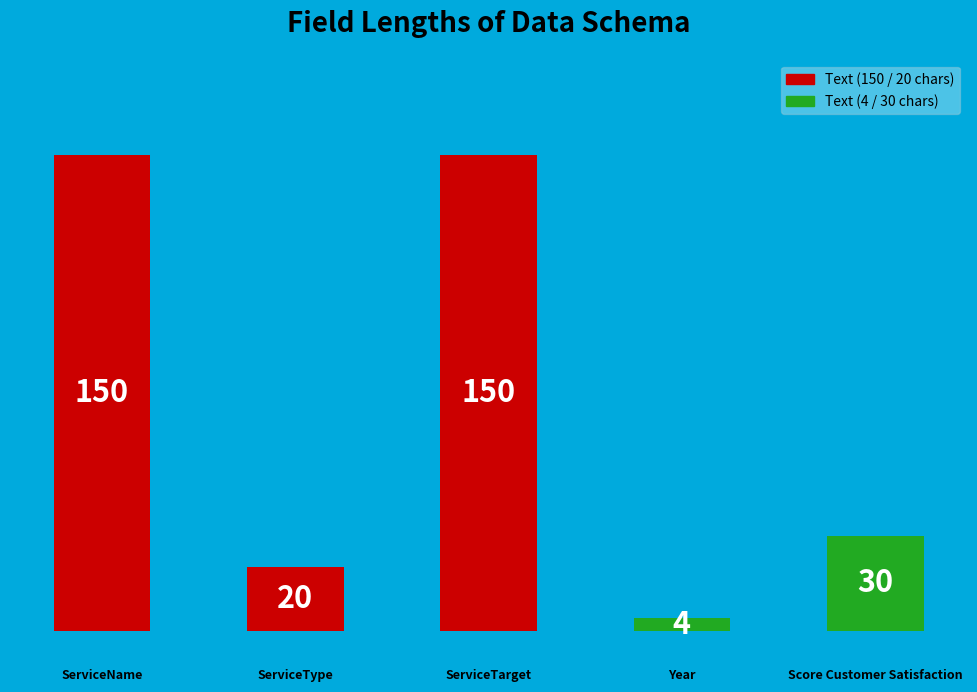

Reading left to right, transcribe all the data shown in this chart.

150	20	150	4	30